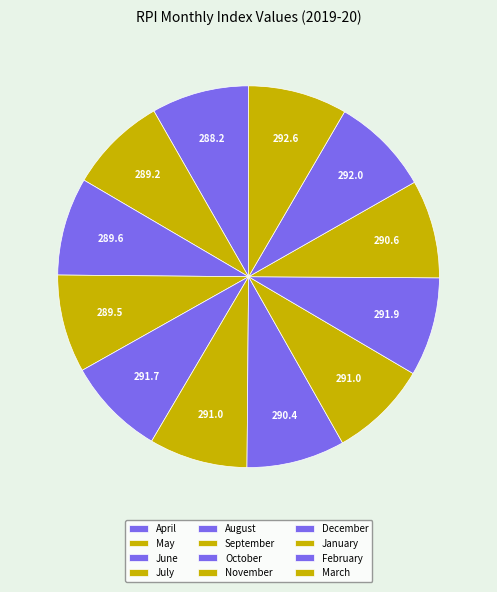

To the nearest percent, what portion does April represent?

8%